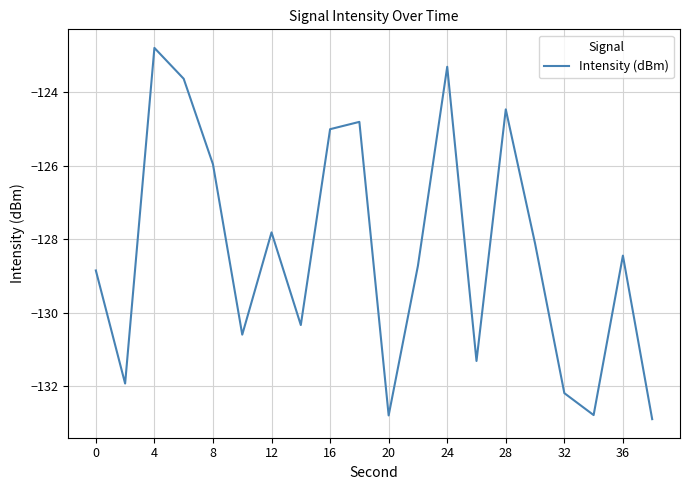

What is the smallest value displayed?

-132.9